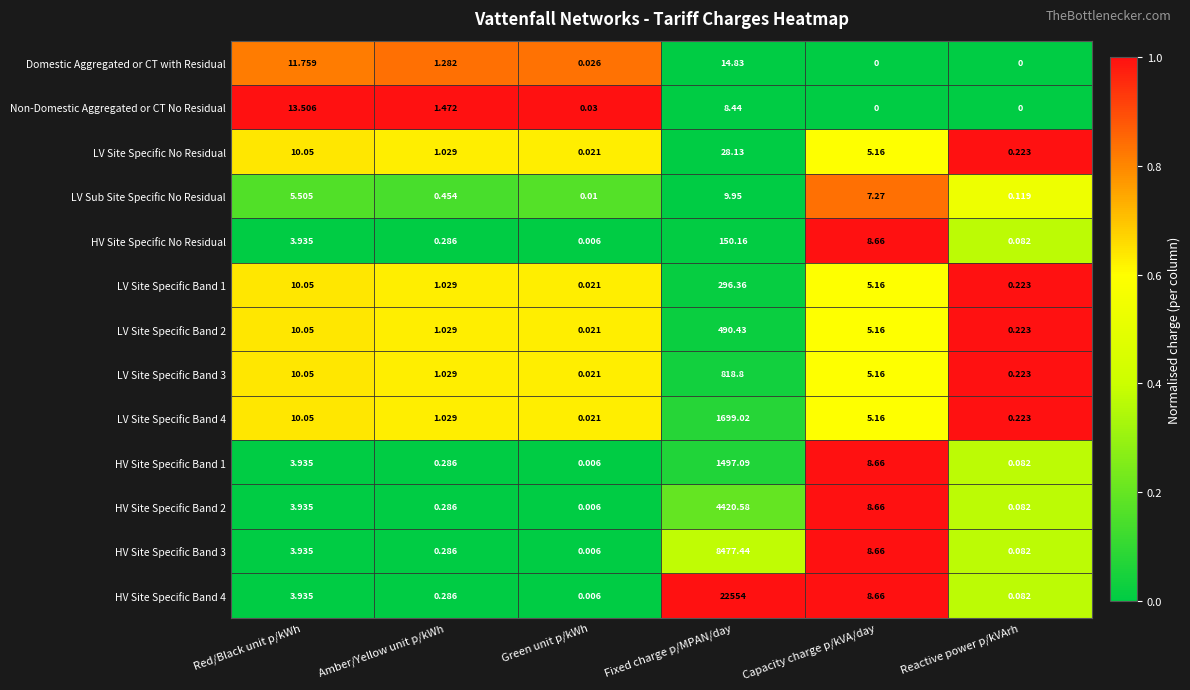

At which label does LV Sub Site Specific No Residual reach its minimum?

Green unit p/kWh